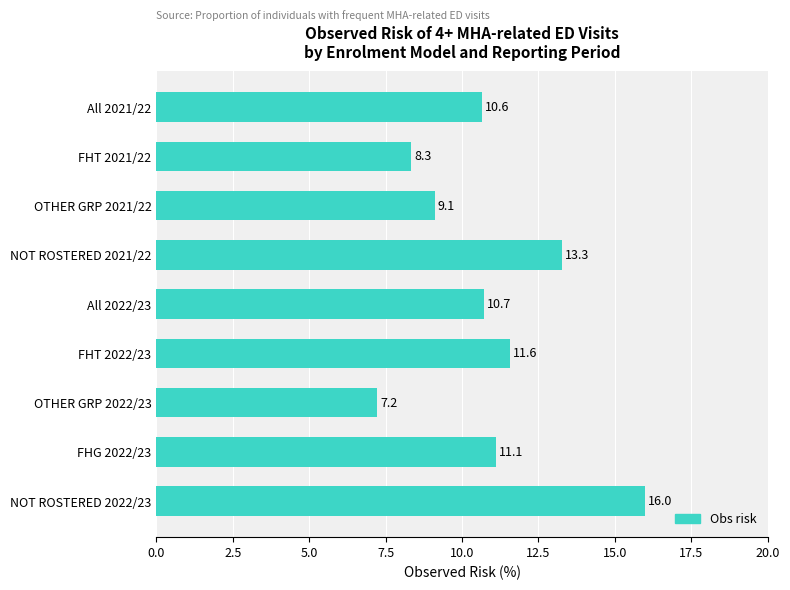

What is the maximum value shown in the chart?

16.0